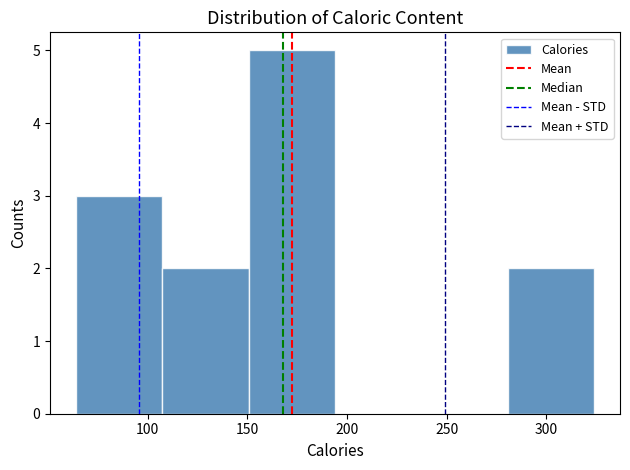

How tall is the bar that spans 65 to 105 on the x-axis? Neither the bar edges nor the heights are printed on the chart, so give them approximately, as read against the axes.

3